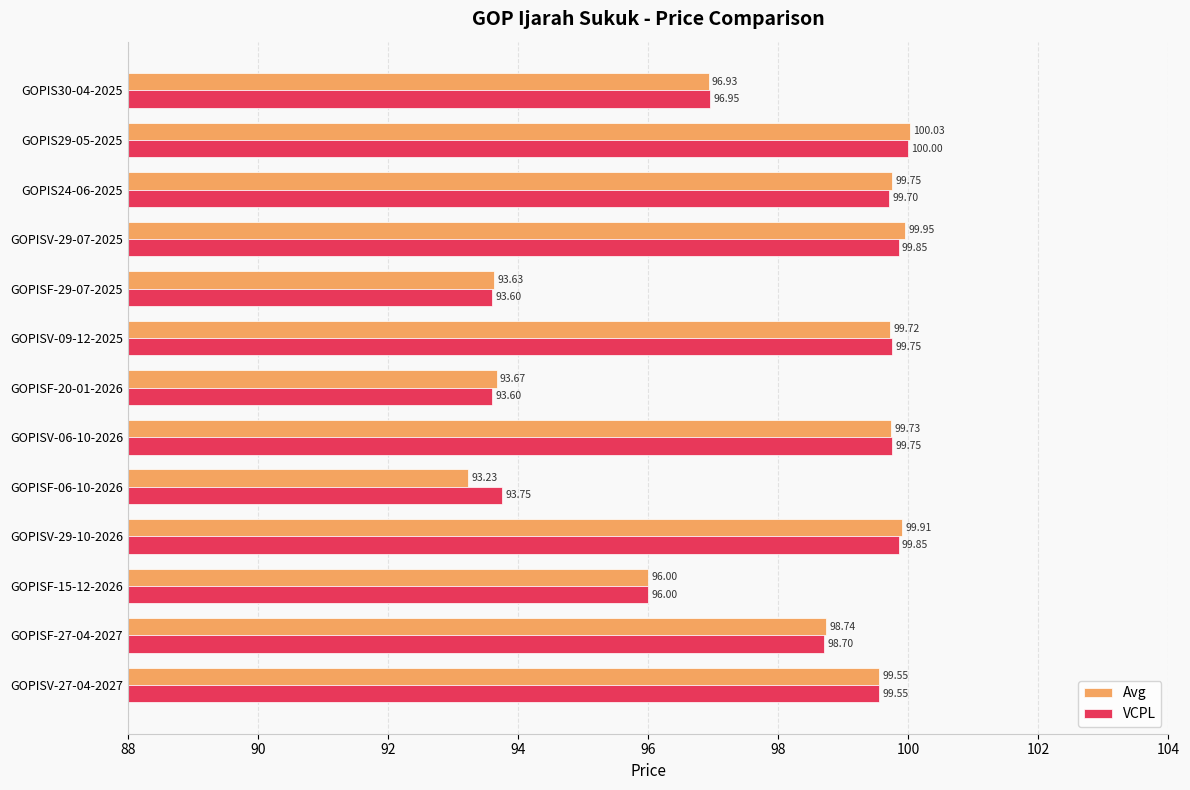

What is the difference between the second highest and second lowest values in the Avg series?

6.3